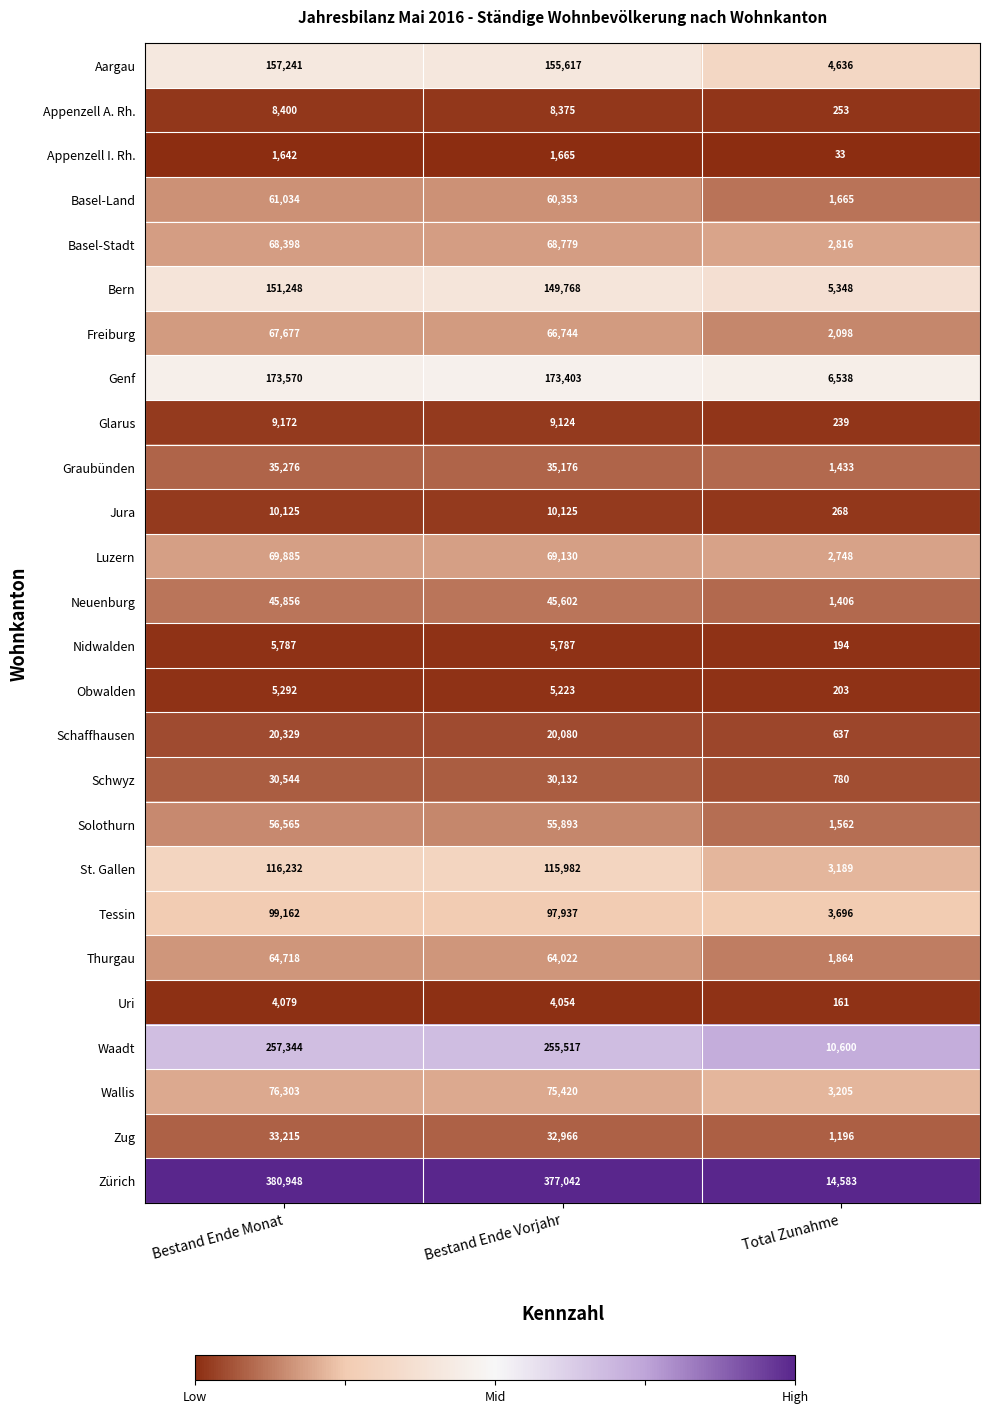

What is the sum of all Zug values?

67377